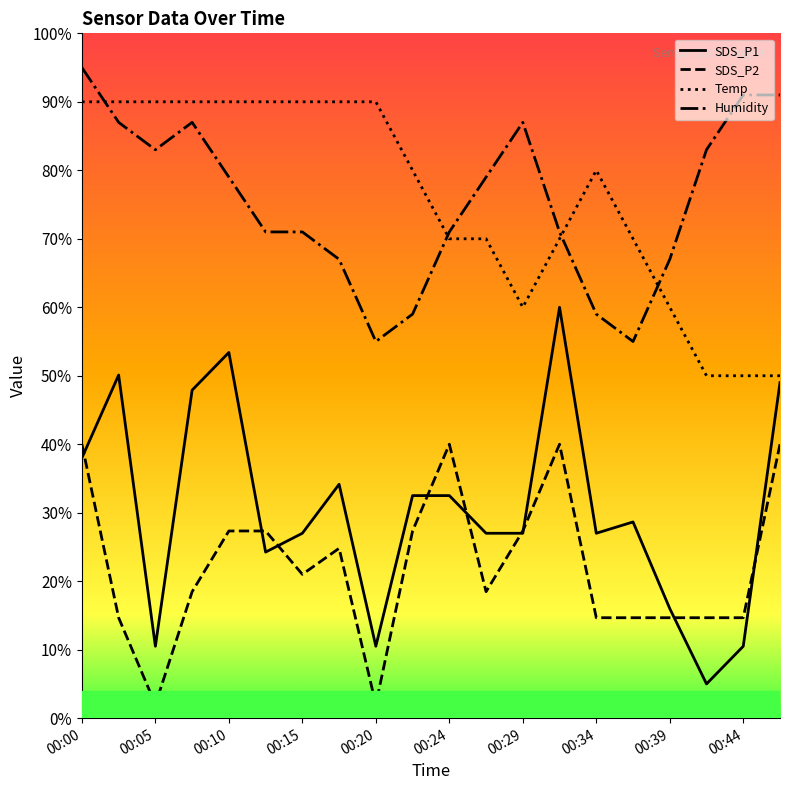

Which series has the largest range (max minus min)?

SDS_P1